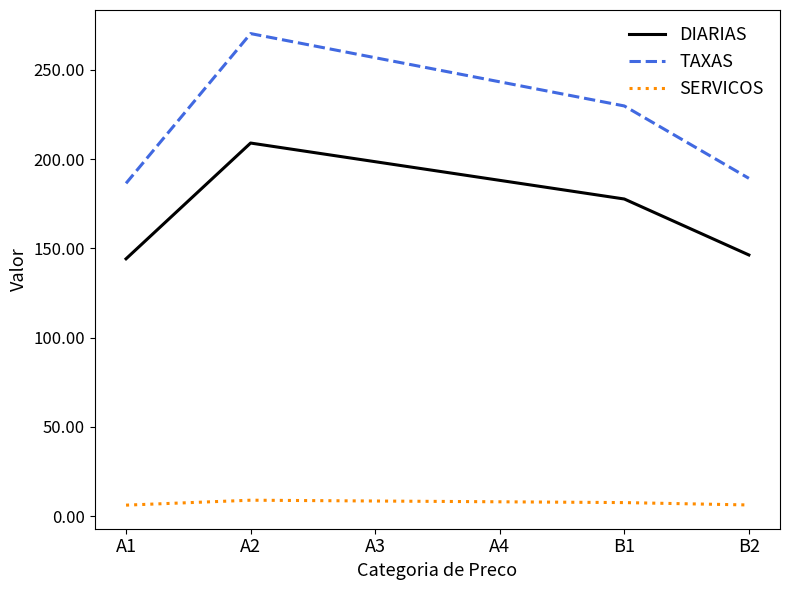

Rank the series by their maximum value, from highest to lowest.

TAXAS, DIARIAS, SERVICOS